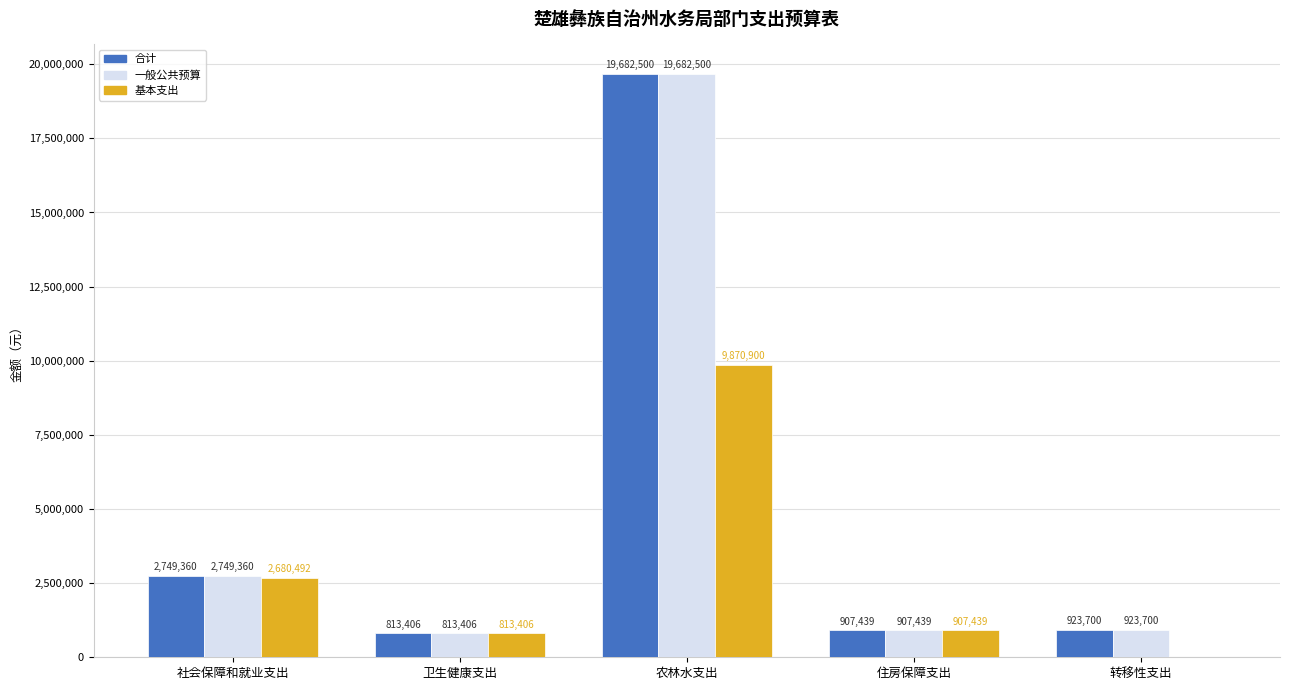

Is the value of 基本支出 at 住房保障支出 greater than the value of 合计 at 转移性支出?

No